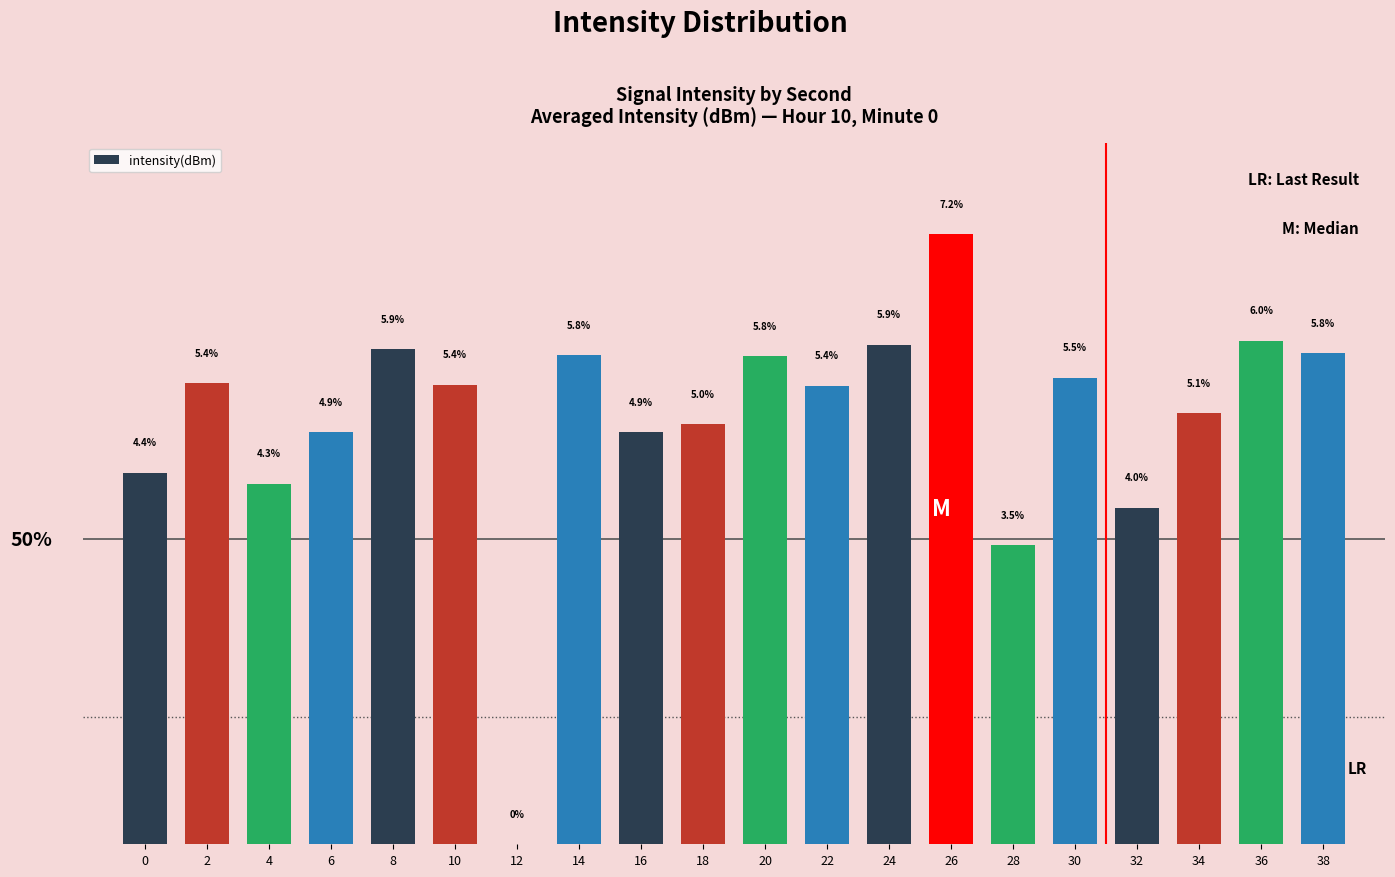

True or false: the data shows 8.1 at 2.

False